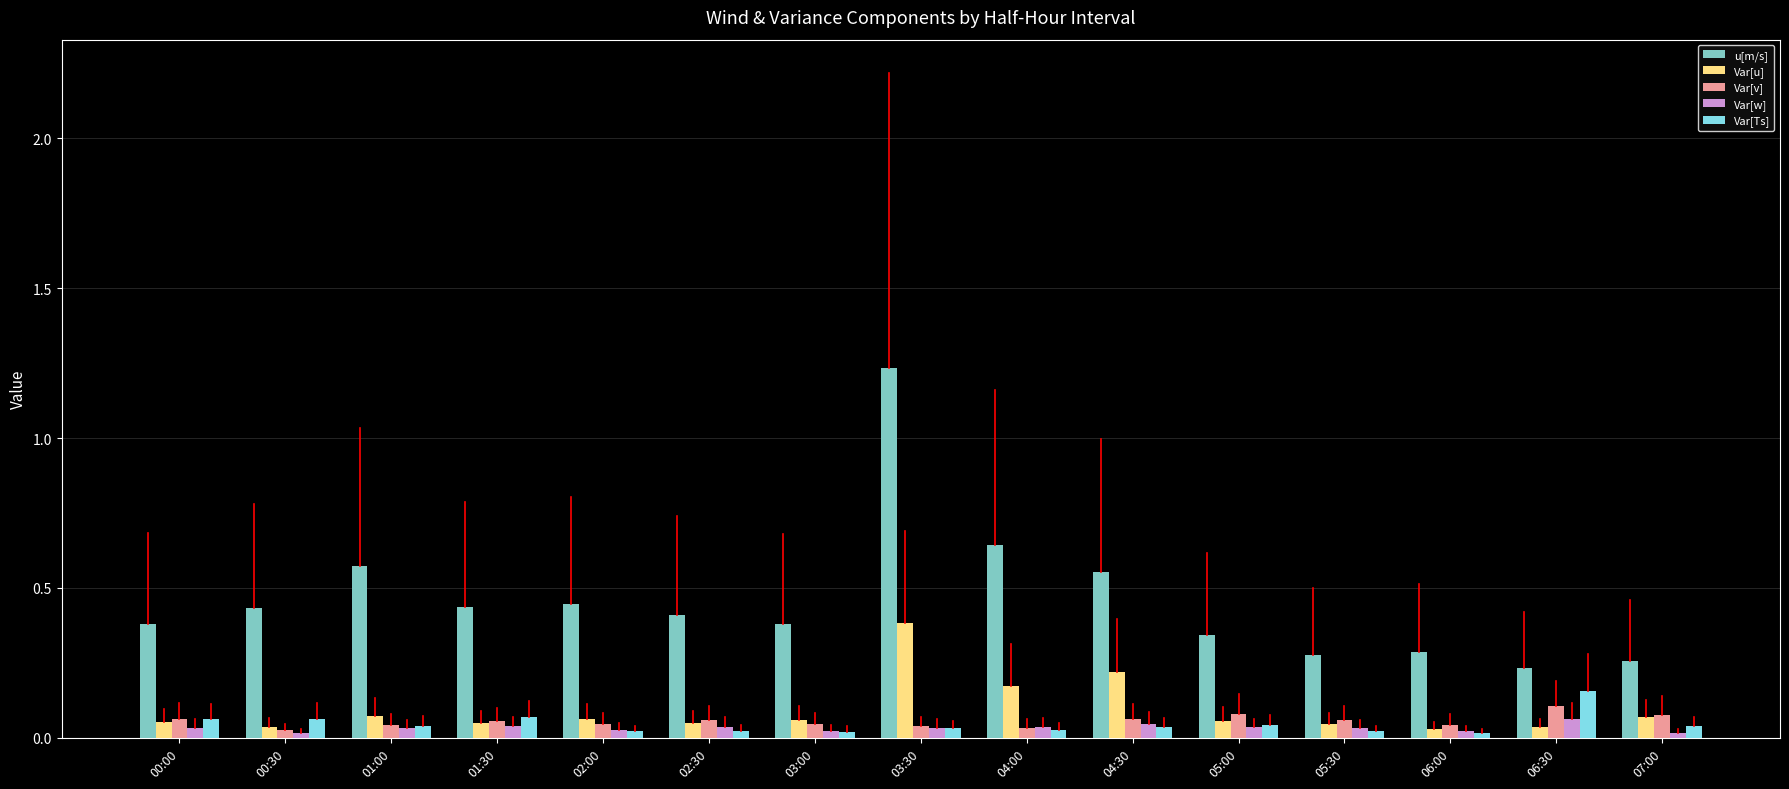

At which label is u[m/s] closest to 0?

06:30